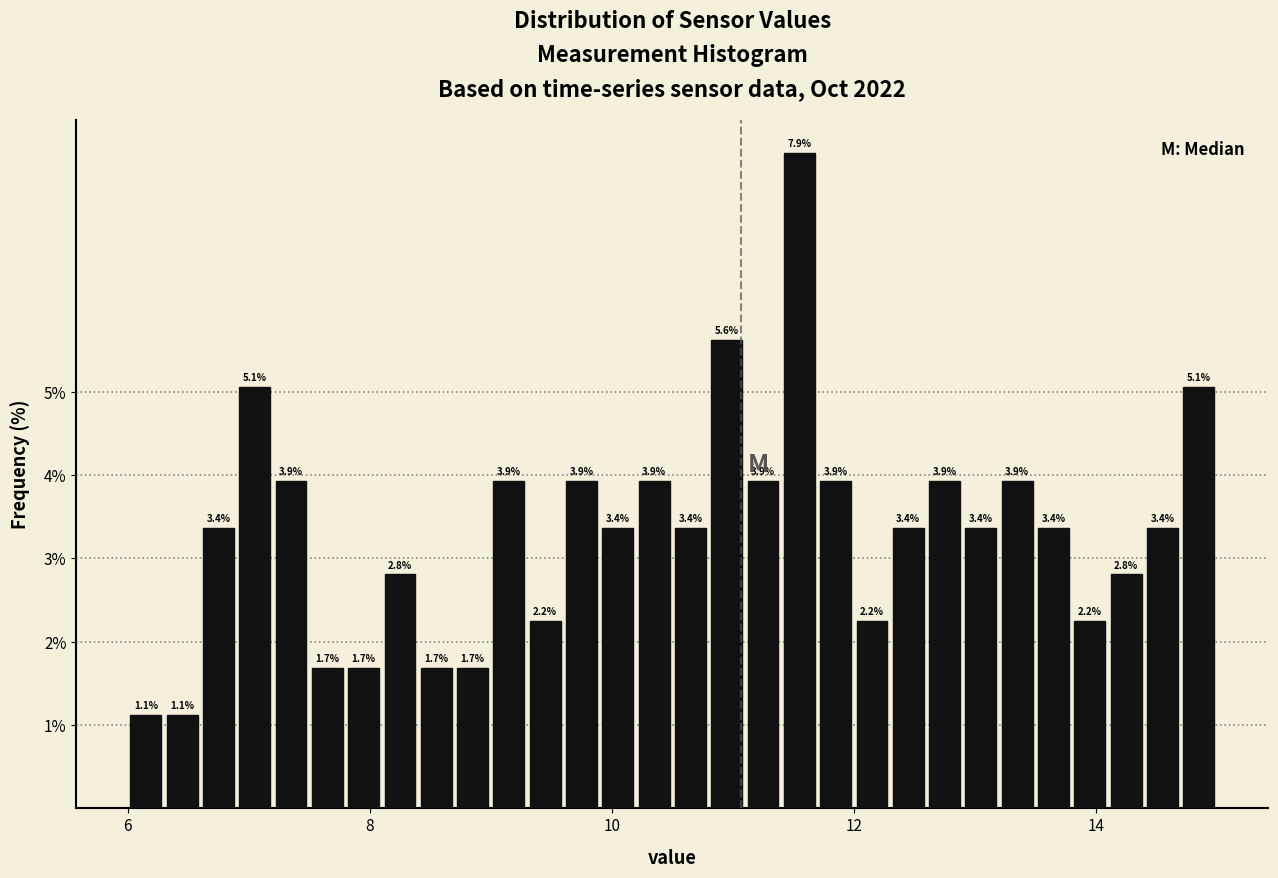

Read against the x-axis, roughly where is the centre of the tallest bar?

11.6